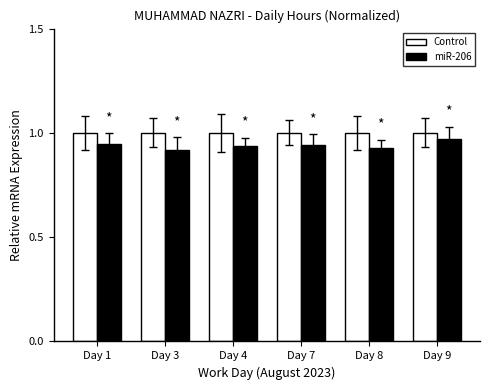

Are the bars grouped side by side (vs. stacked)?

Yes